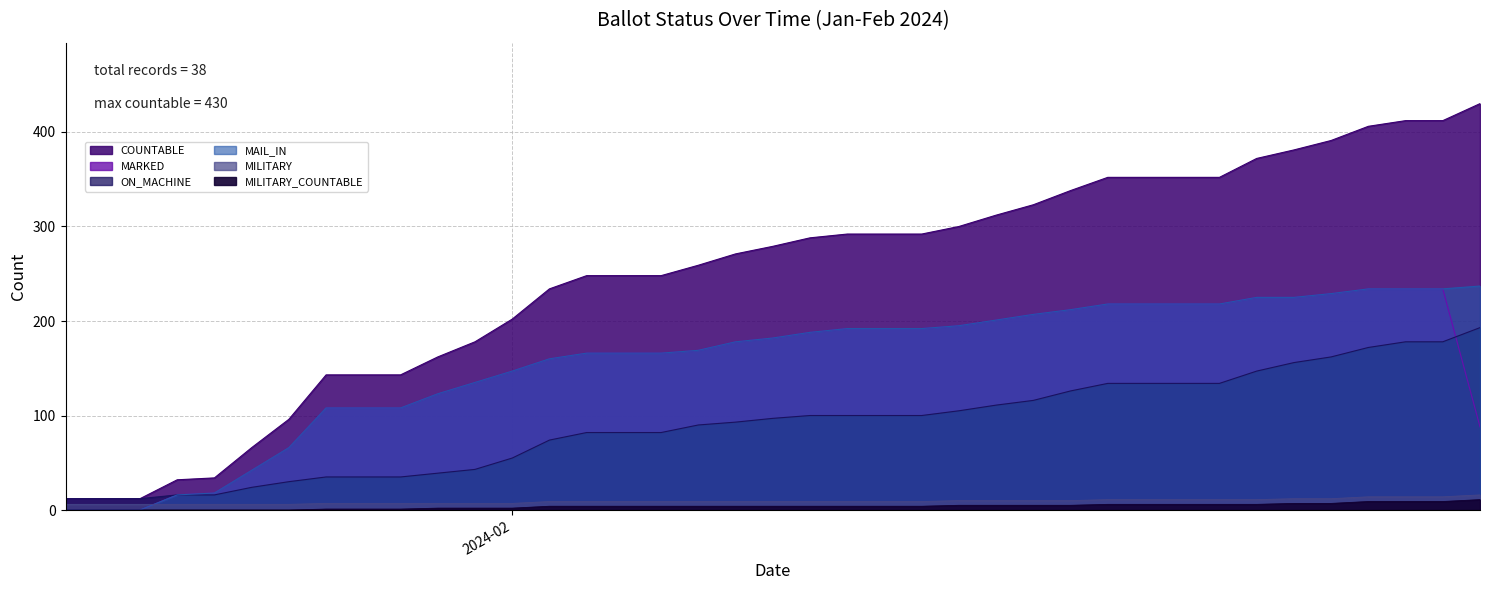

What is the sum of the COUNTABLE values at 29-Jan and 23-Feb?

534